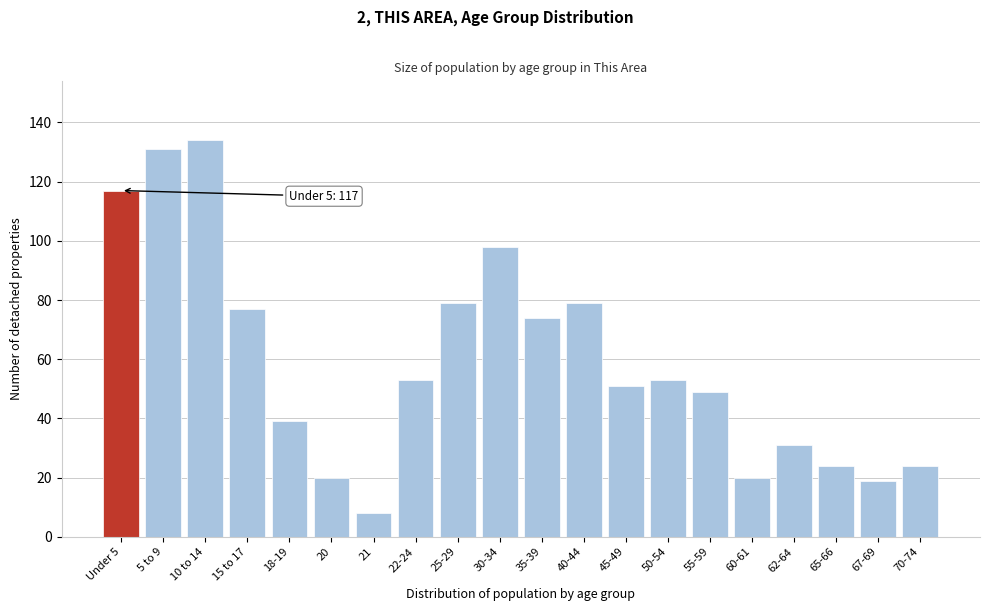

Reading right to left, what are all the values shown in this chart?

70-74=24	67-69=19	65-66=24	62-64=31	60-61=20	55-59=49	50-54=53	45-49=51	40-44=79	35-39=74	30-34=98	25-29=79	22-24=53	21=8	20=20	18-19=39	15 to 17=77	10 to 14=134	5 to 9=131	Under 5=117